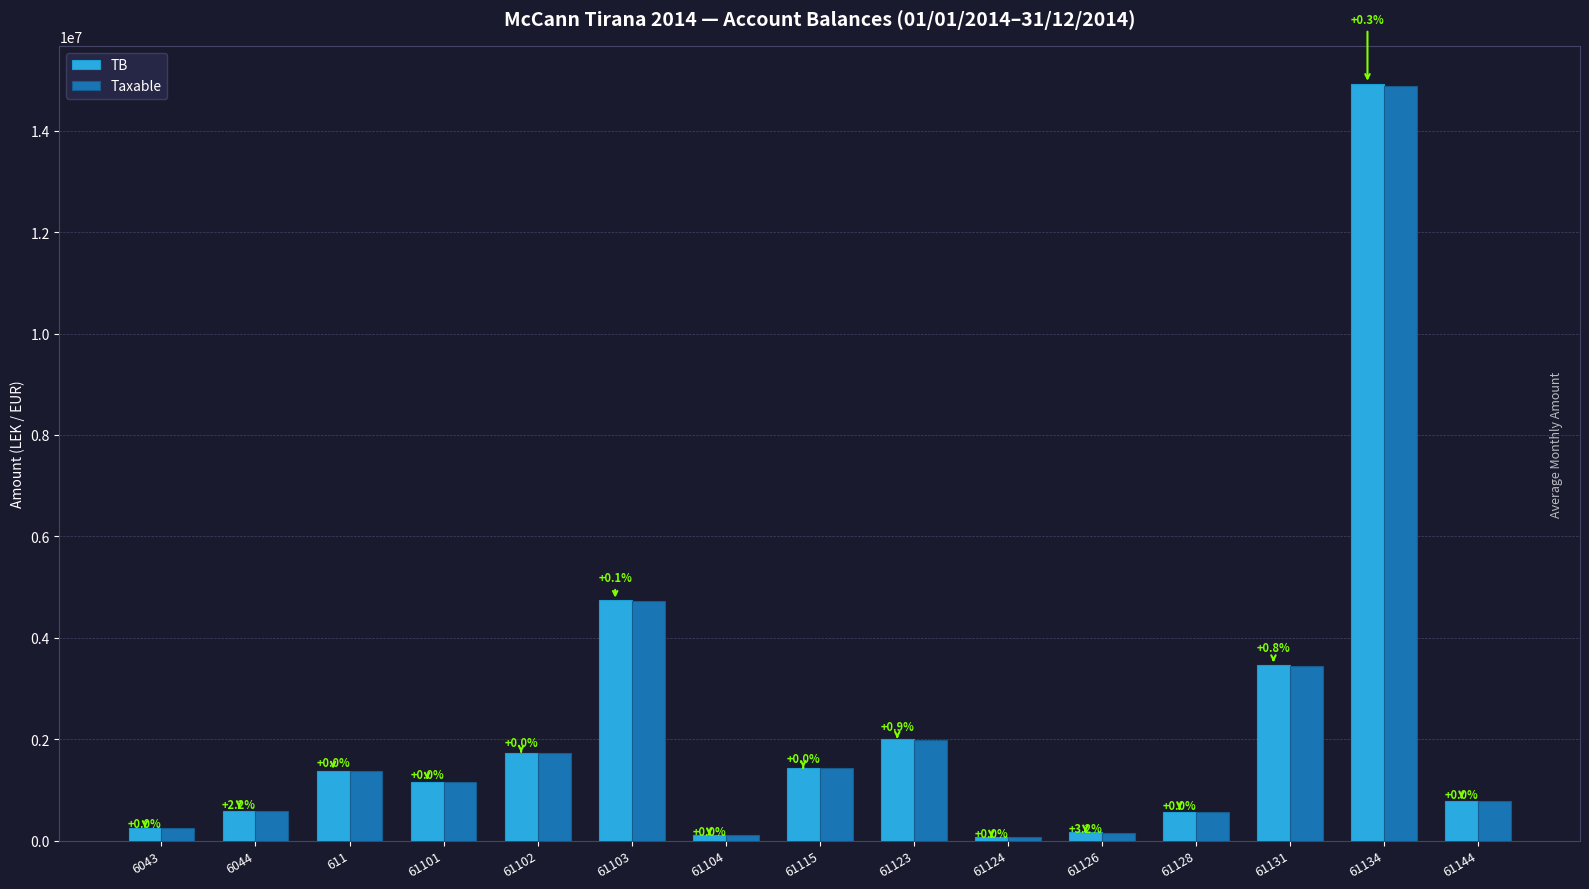

The TB series shows 1192942.5 at 61144. True or false?

False